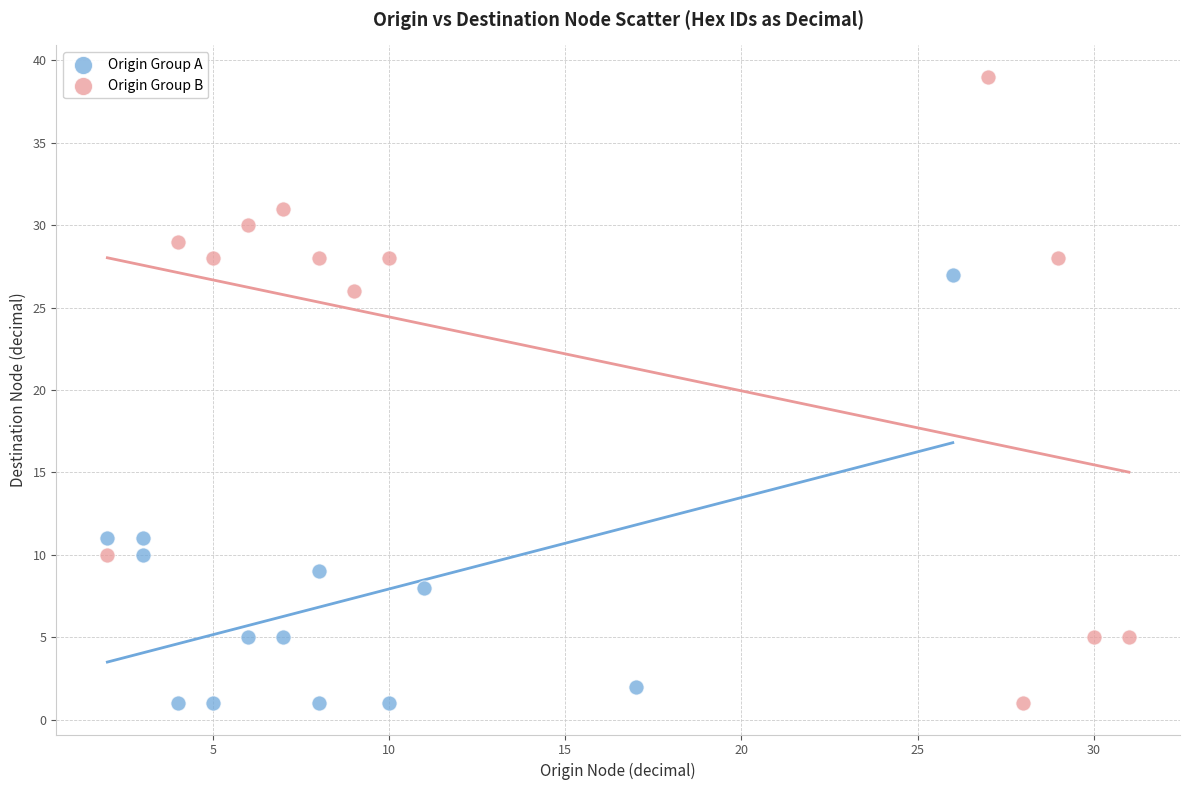

Which series has the largest Y range (max minus min)?

Origin Group B